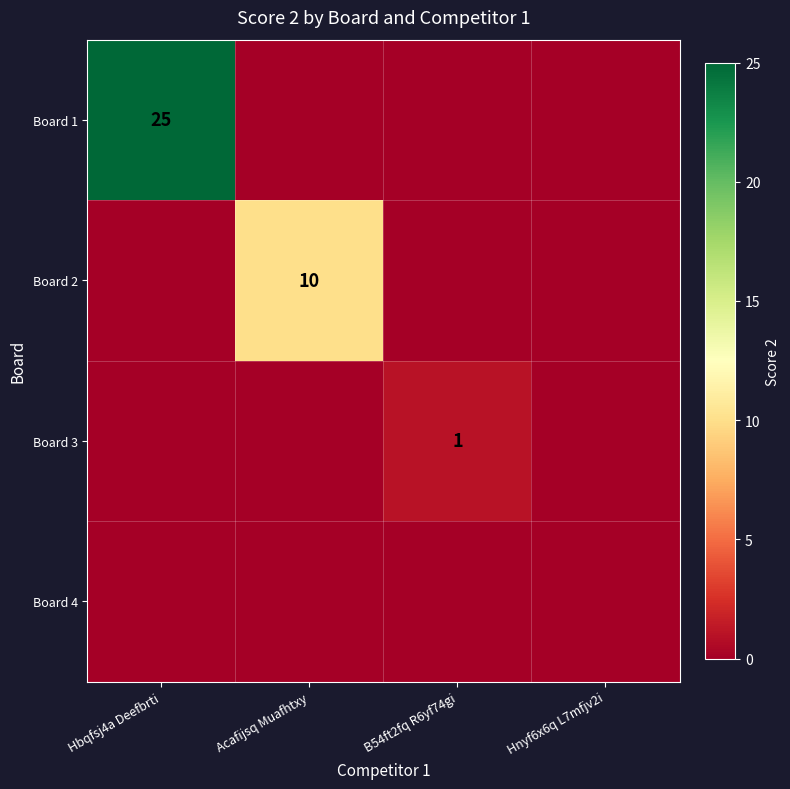

Is the value of Board 2 at Acafijsq Muafhtxy greater than the value of Board 3 at B54ft2fq R6yf74gi?

Yes